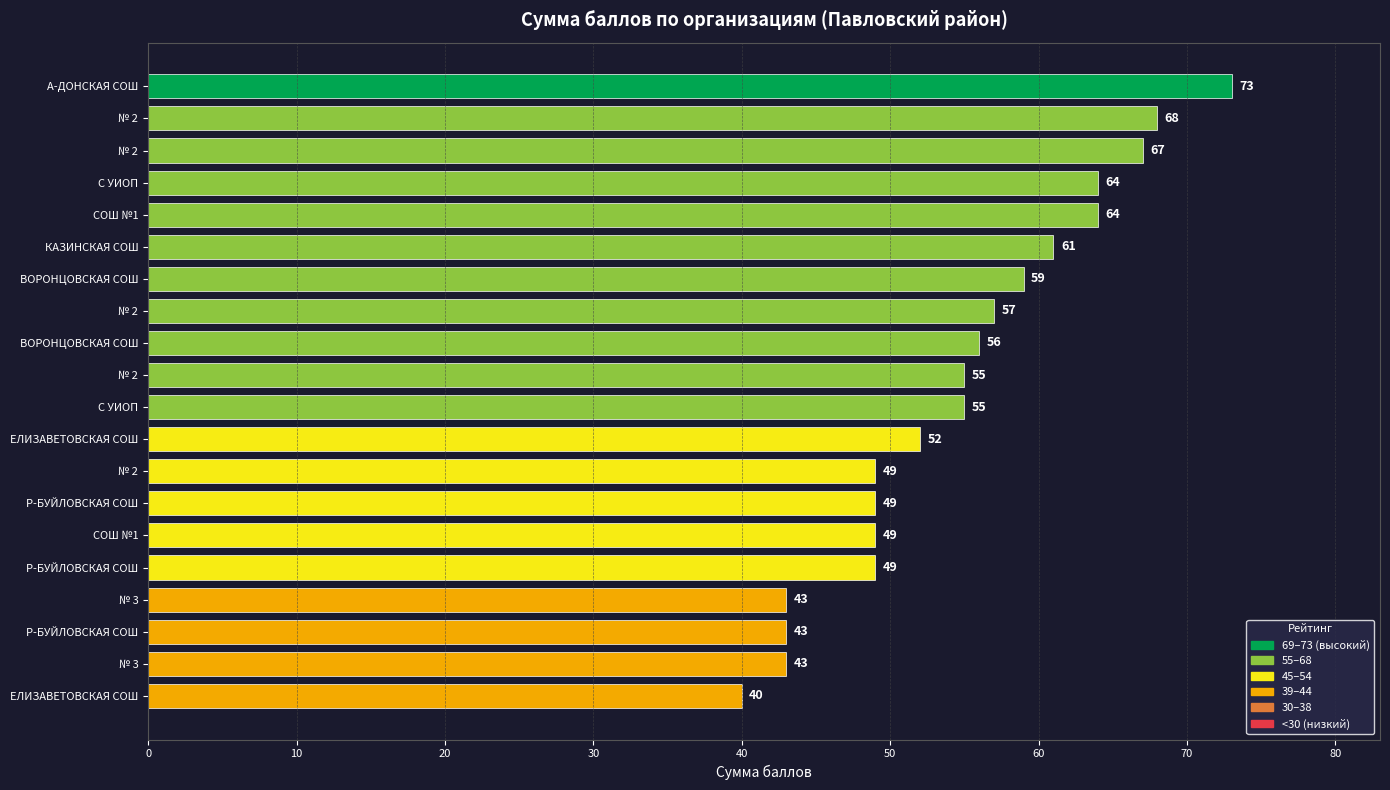

Are the bars horizontal?

Yes